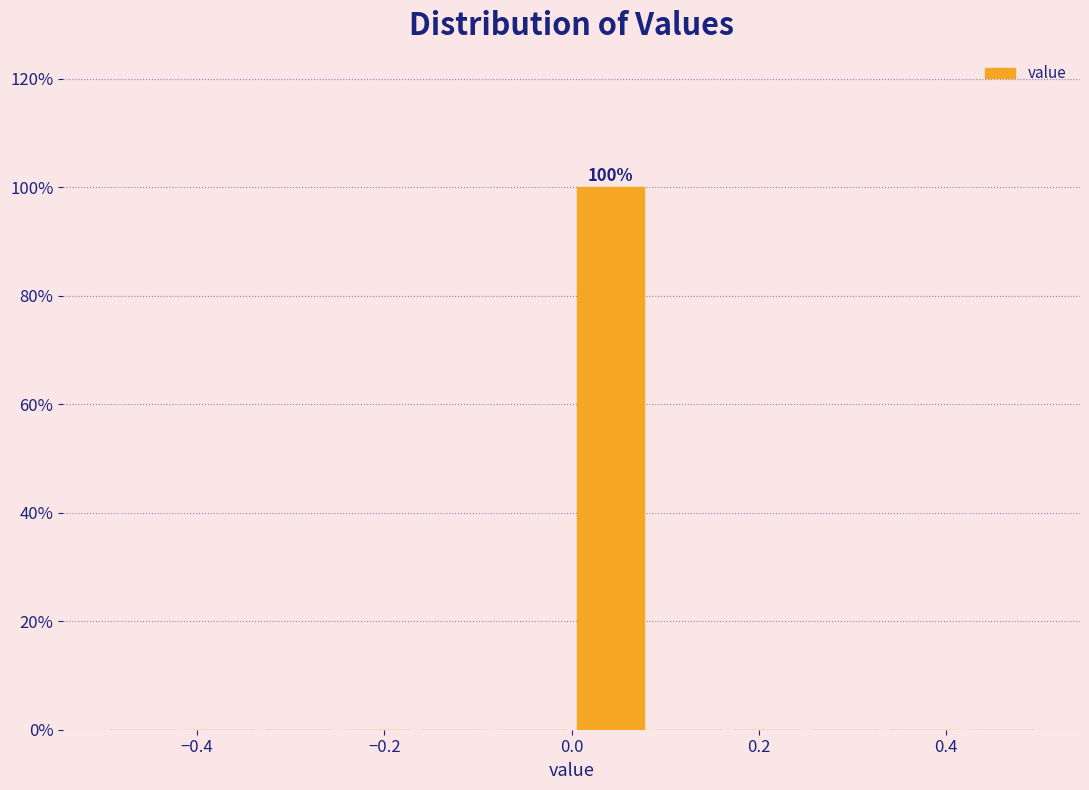

Over which range of the x-axis is the bar tallest?

0.00 to 0.08